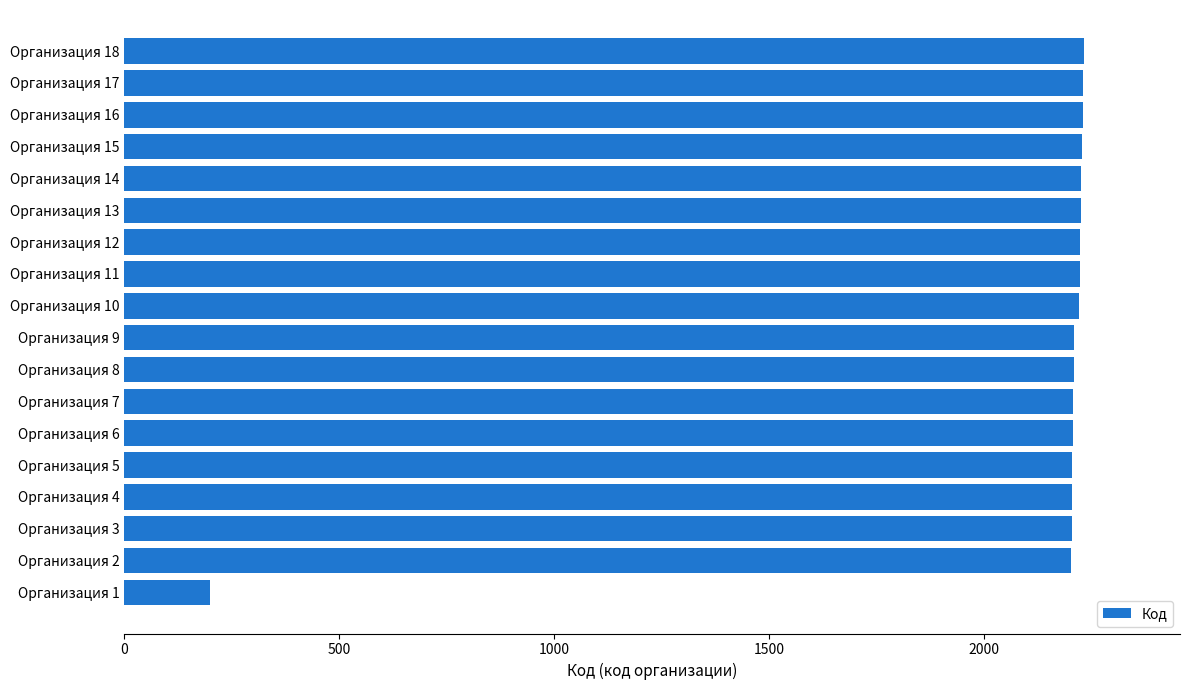

What is the difference between the maximum and minimum values?

2032